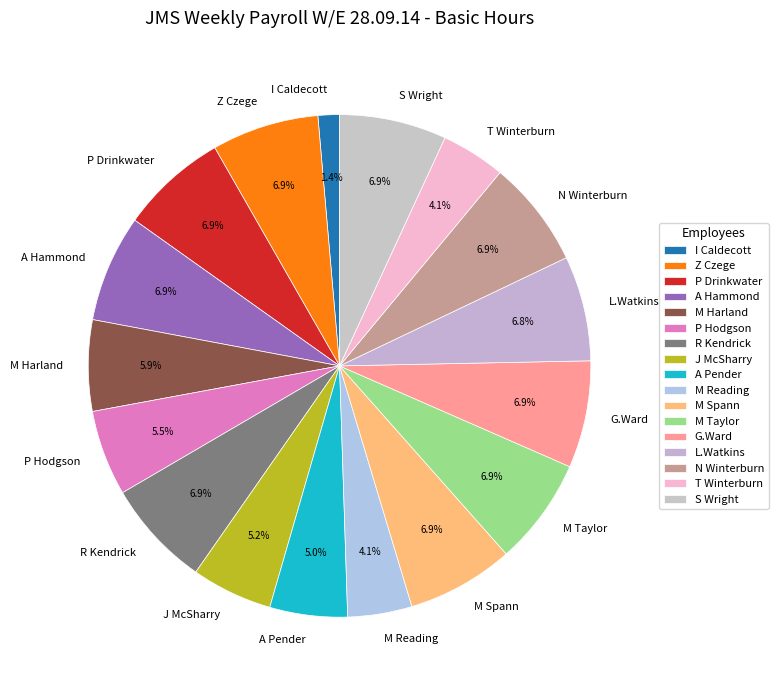

Combined, do Z Czege and S Wright account for over 50%?

No